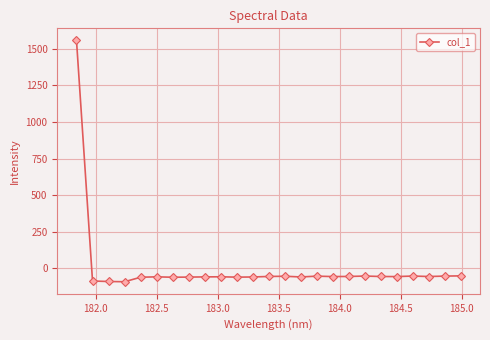

What is the smallest value displayed?

-92.1